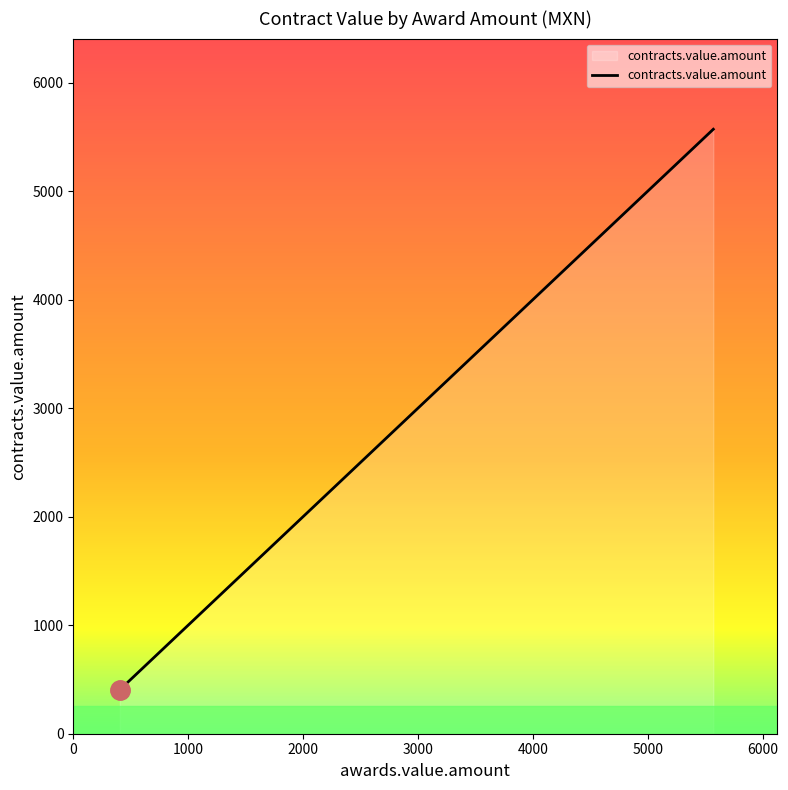

What is the label of the 4th point from the left?

2325.6